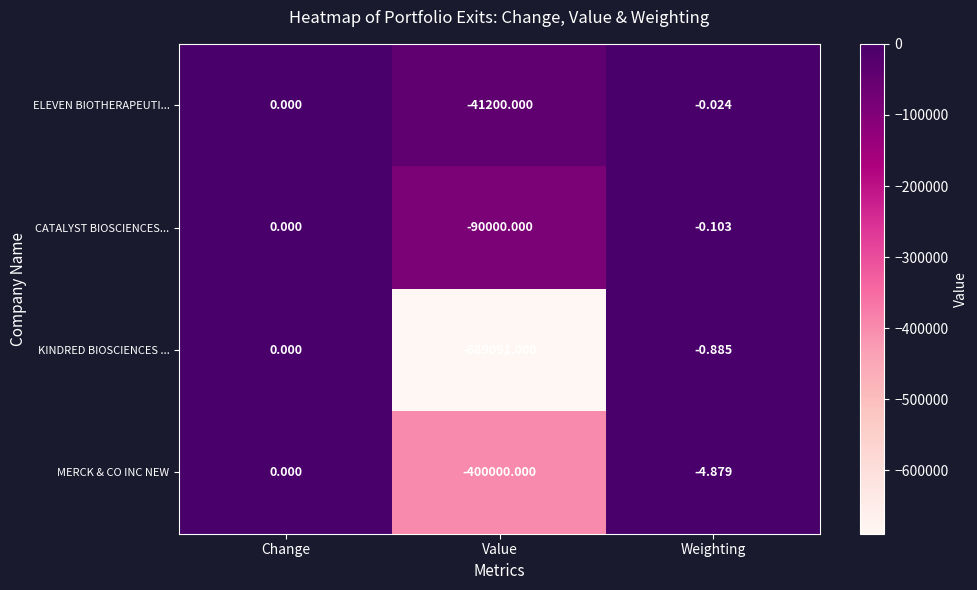

Which category has the lowest value across all series?

Value